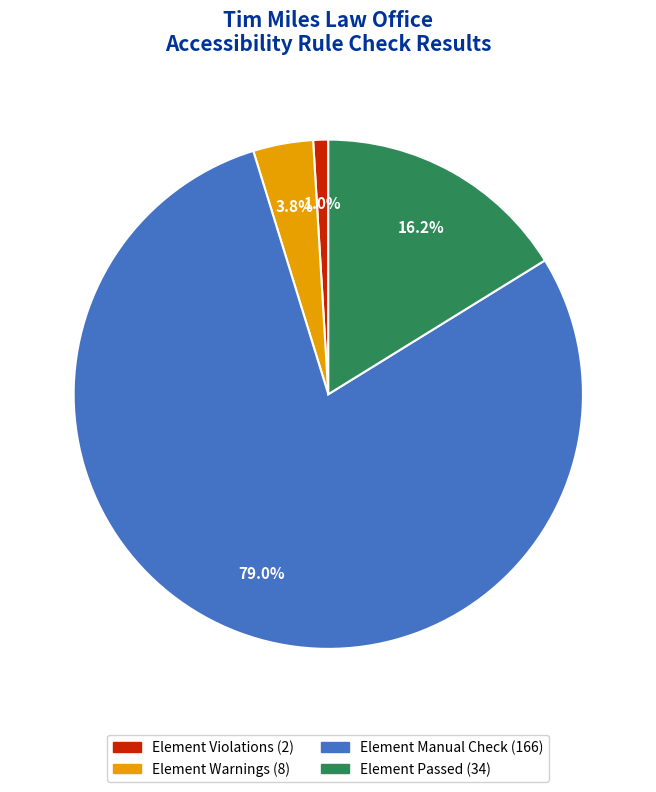

Is there any slice that represents more than half of the pie?

Yes